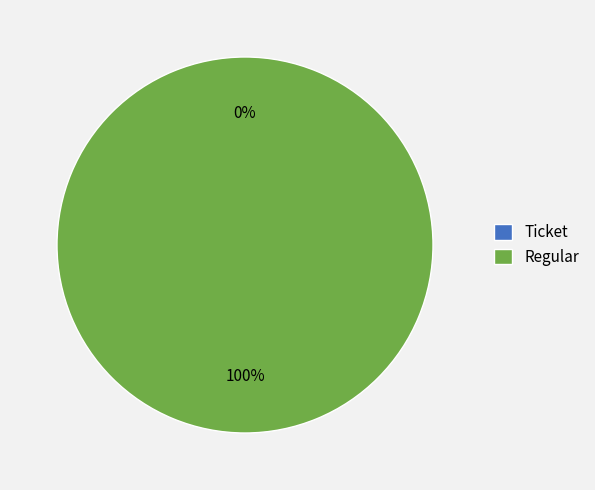

Rank the categories by value from lowest to highest.

Ticket, Regular